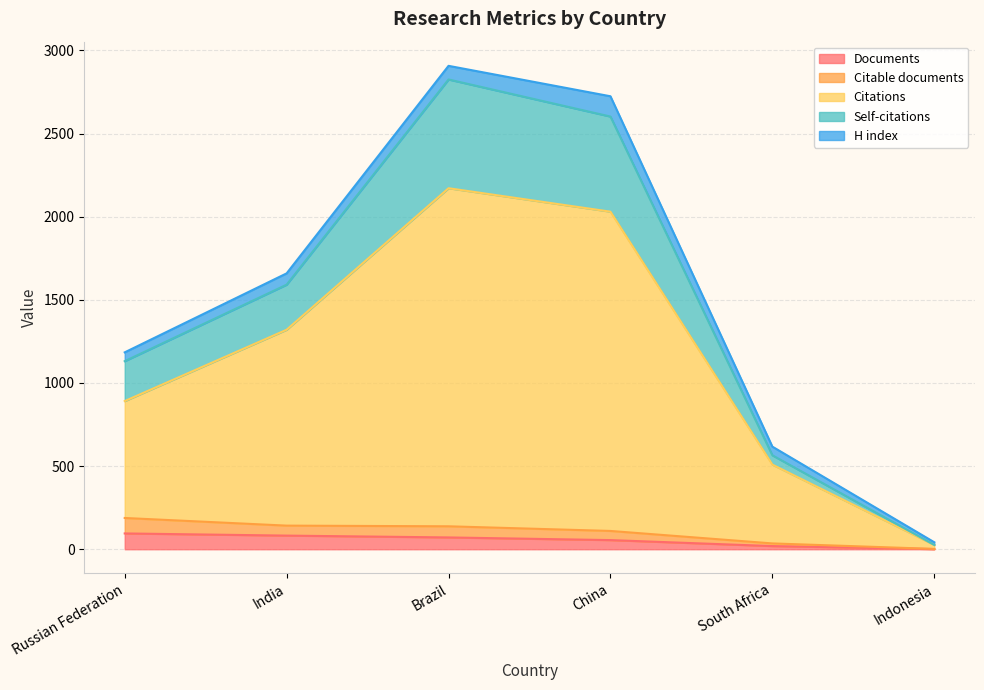

True or false: Documents and Self-citations cross at least once.

False